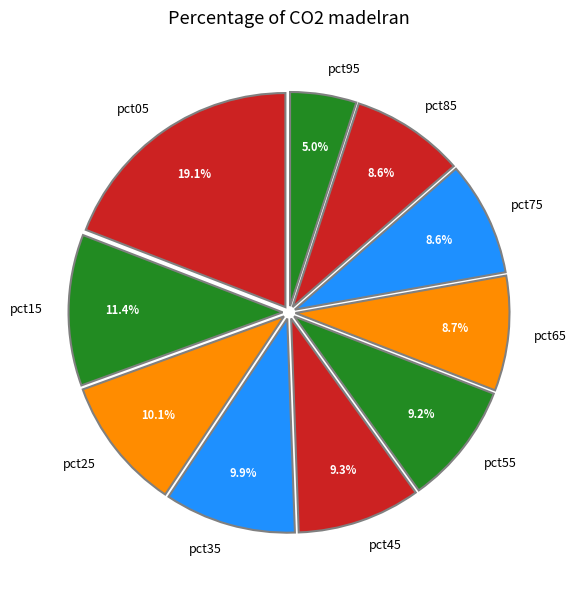

To the nearest percent, what is the average slice percentage?

10%